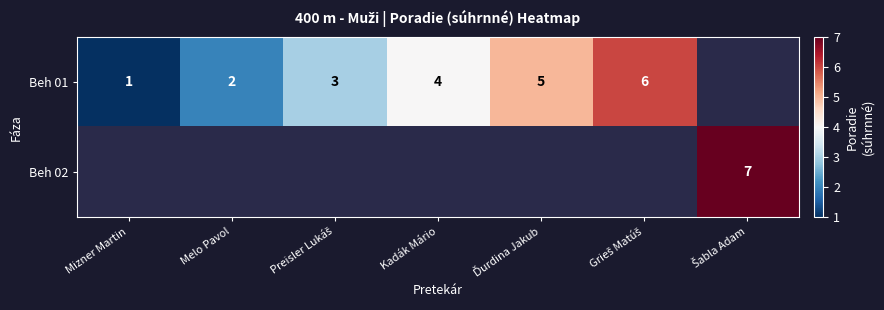

At which category does the chart reach its peak across all series?

Šabla Adam